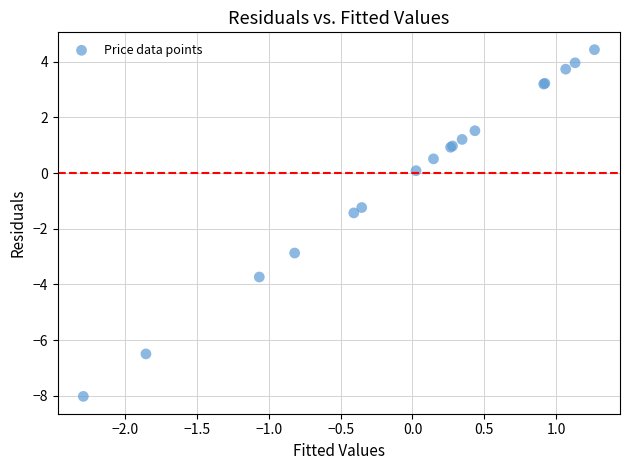

What Y value in the scatter plot is closest to -1?

-1.2